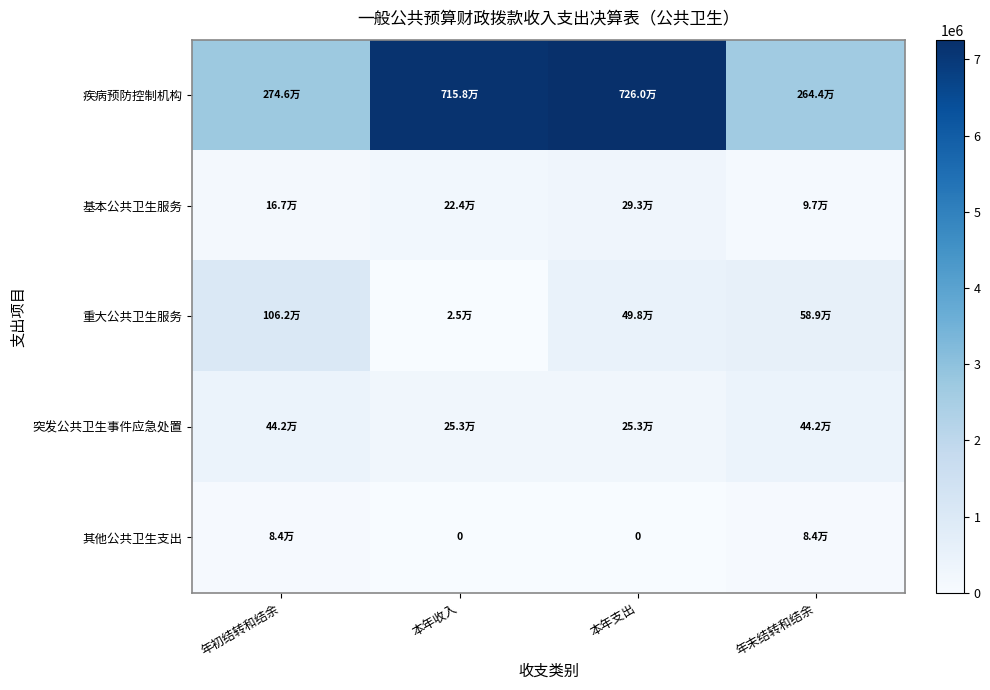

What is the difference between the 其他公共卫生支出 values at 年初结转和结余 and 本年收入?

83774.5